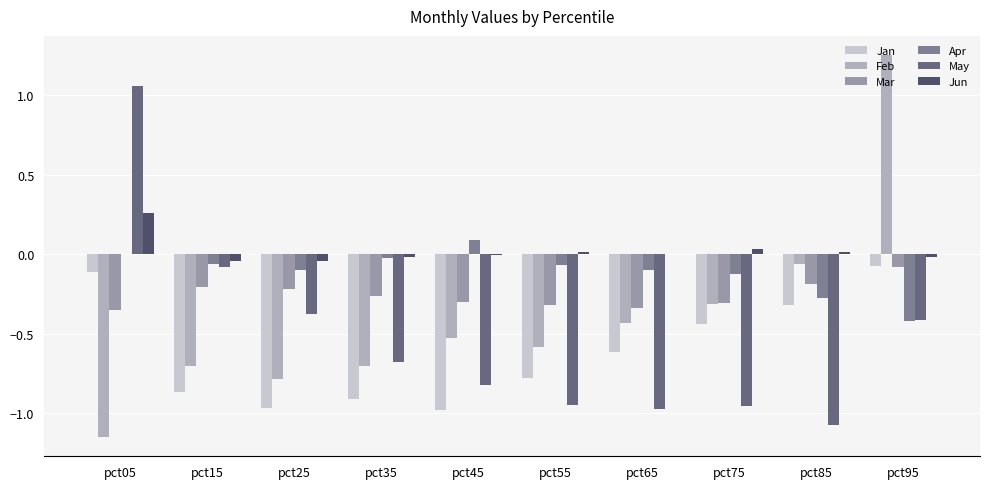

Are the bars horizontal?

No